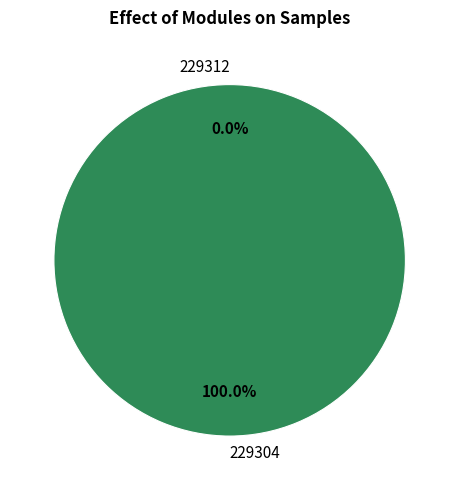

To the nearest percent, what is the average slice percentage?

50%